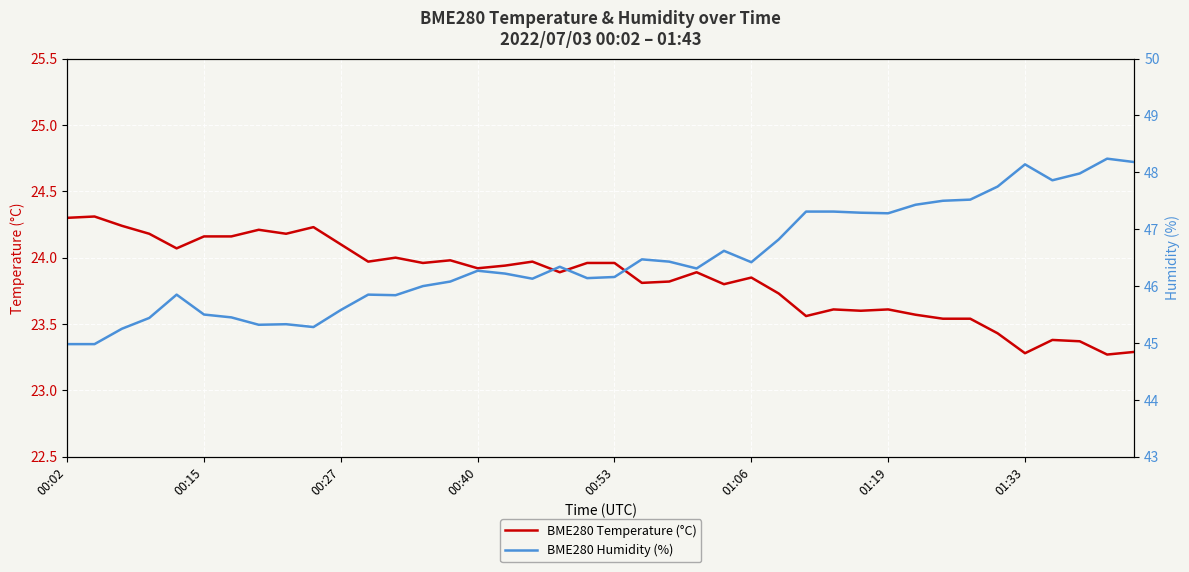

True or false: BME280 Temperature (°C) has a value of 16.4 at 00:40.

False